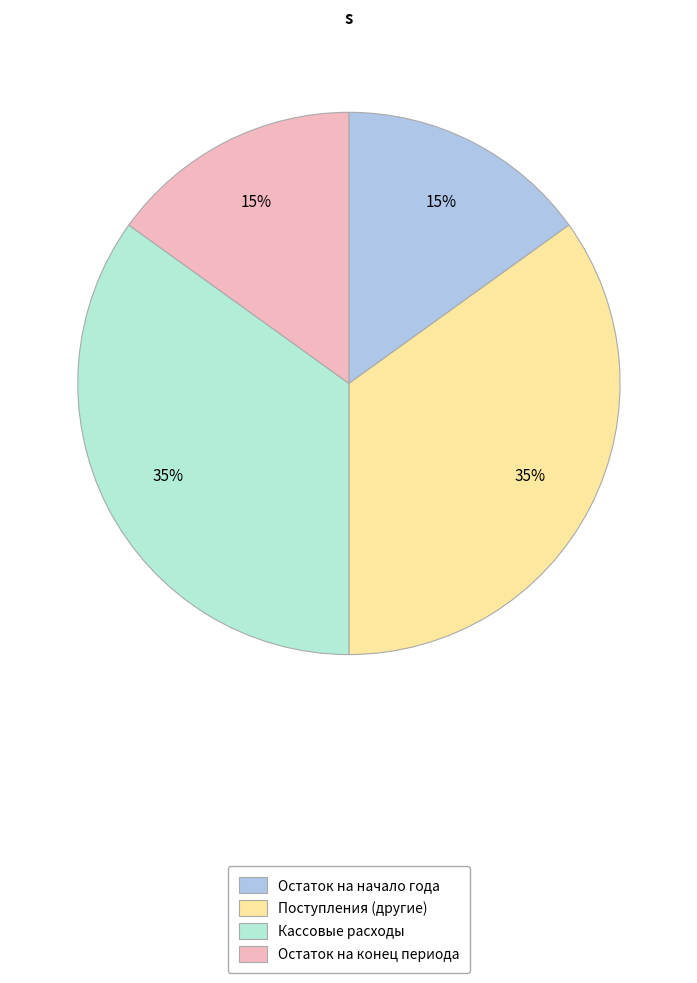

To the nearest percent, what is the difference between the largest and smallest slice percentages?

20%